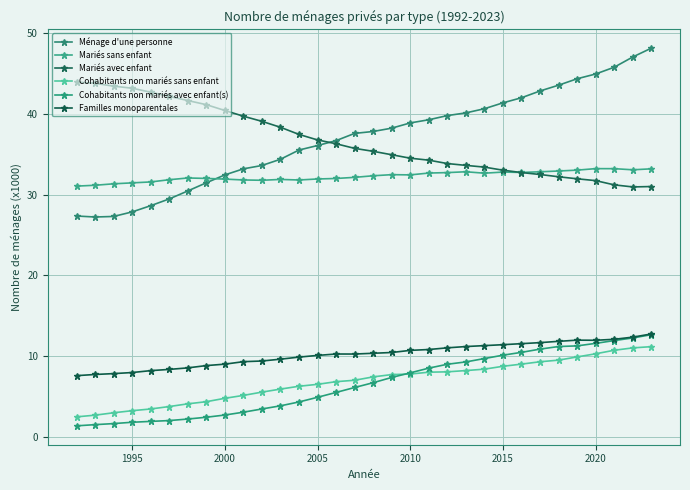

How many data points does each series have?

32